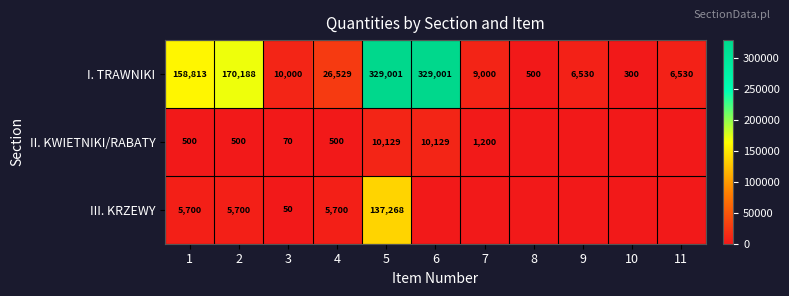

What is the sum of all I. TRAWNIKI values?

1046392